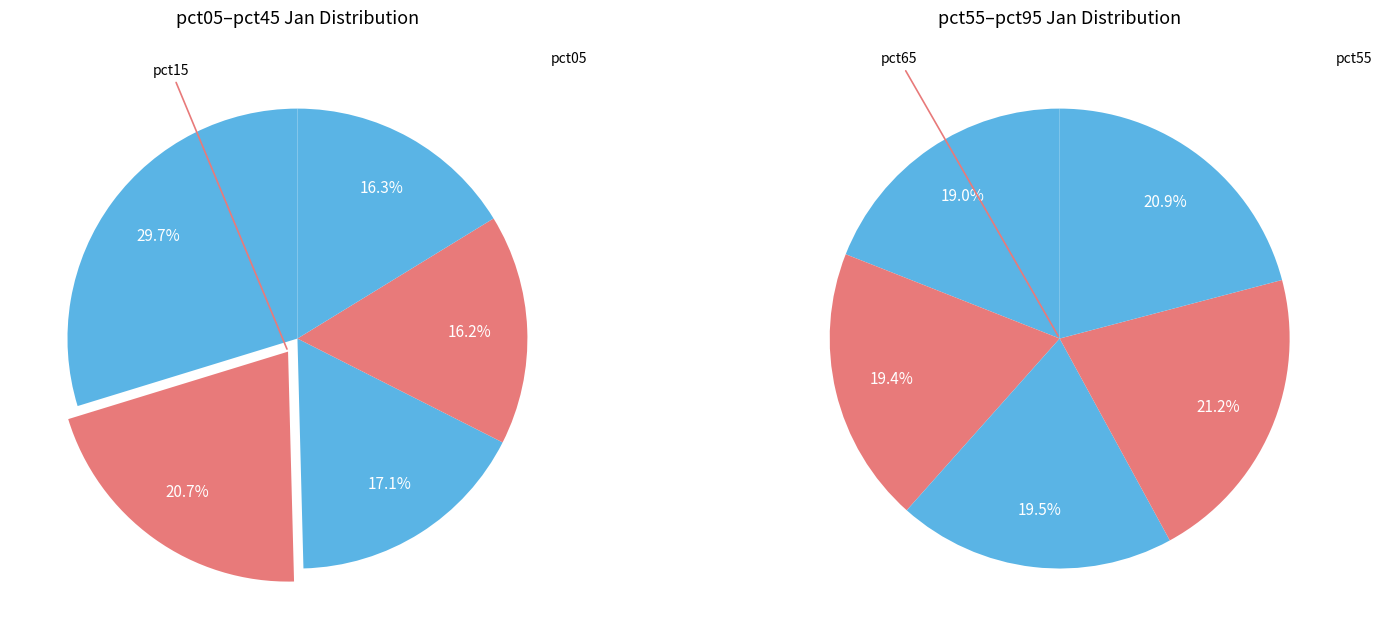

Count the number of slices in the pie.

10